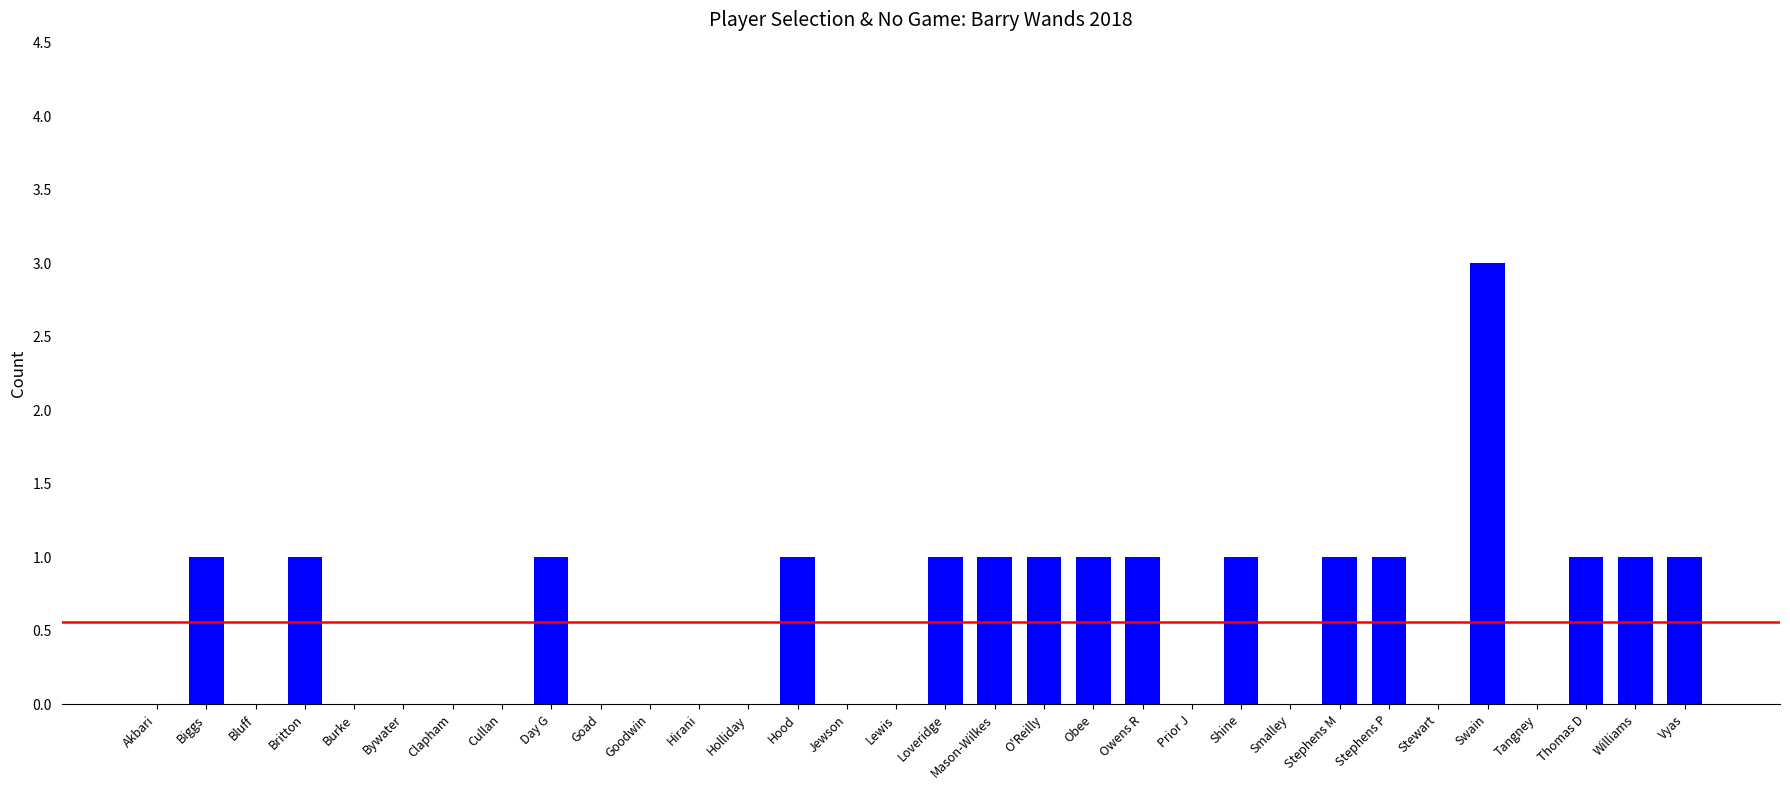

What is the maximum value shown in the chart?

3